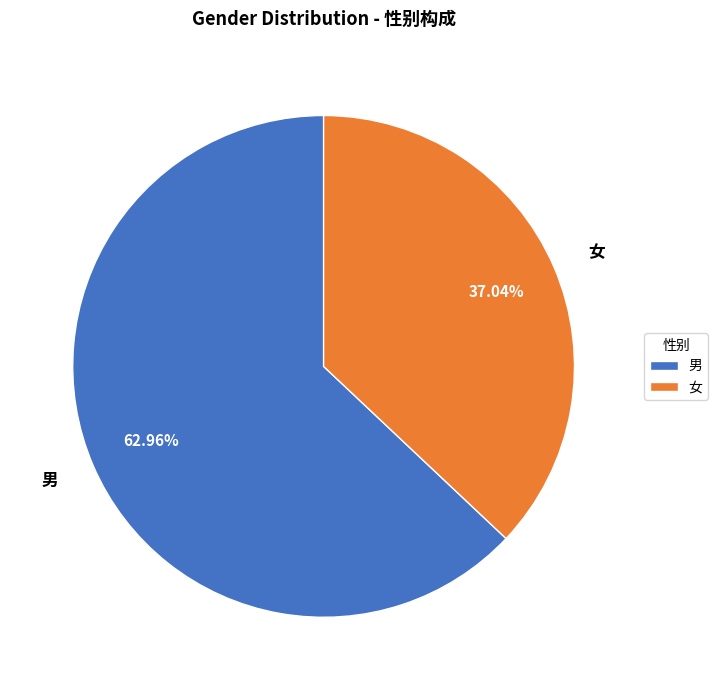

Which slice represents more than half of the pie?

男